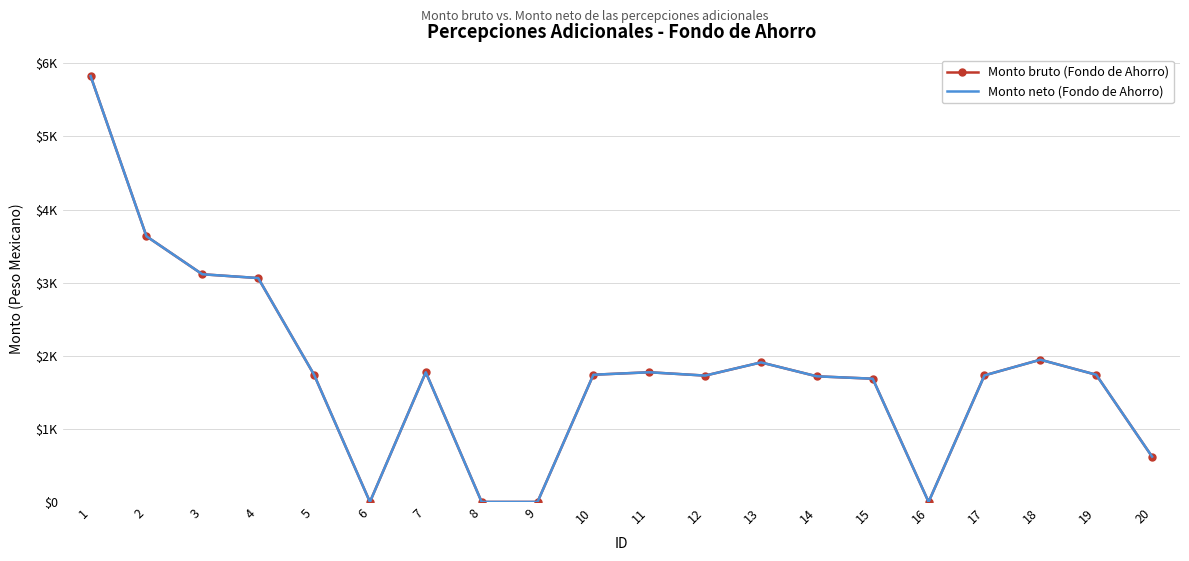

Rank the categories by Monto neto (Fondo de Ahorro) value from highest to lowest.

1, 2, 3, 4, 18, 13, 7, 11, 5, 10, 19, 17, 12, 14, 15, 20, 6, 8, 9, 16